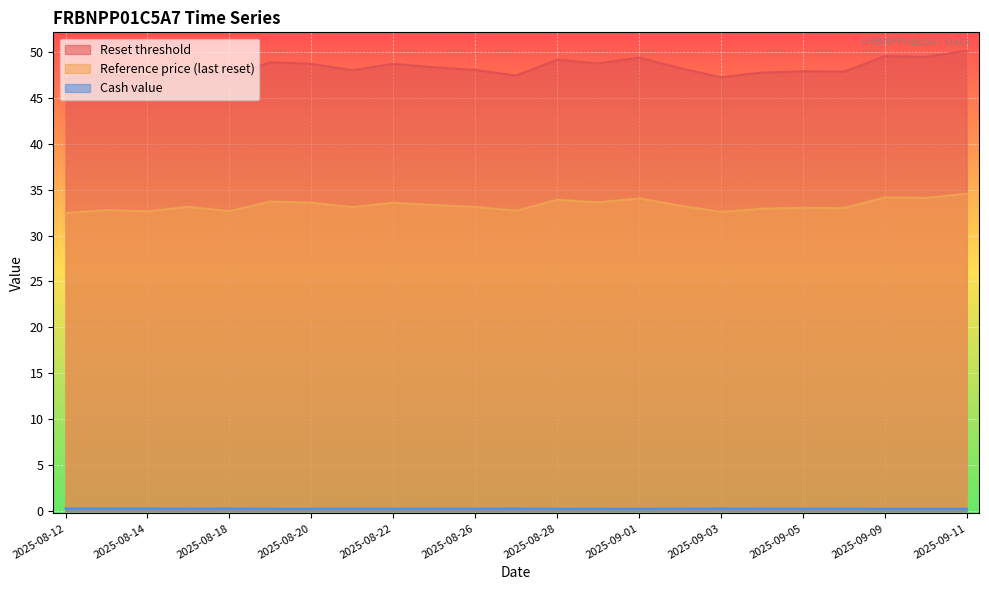

True or false: Reset threshold and Reference price (last reset) intersect in this chart.

False